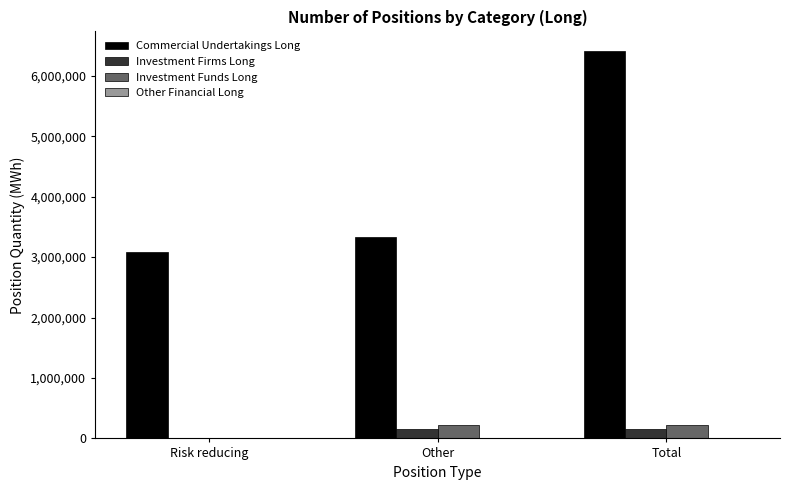

What is the maximum value shown in the chart?

6412906